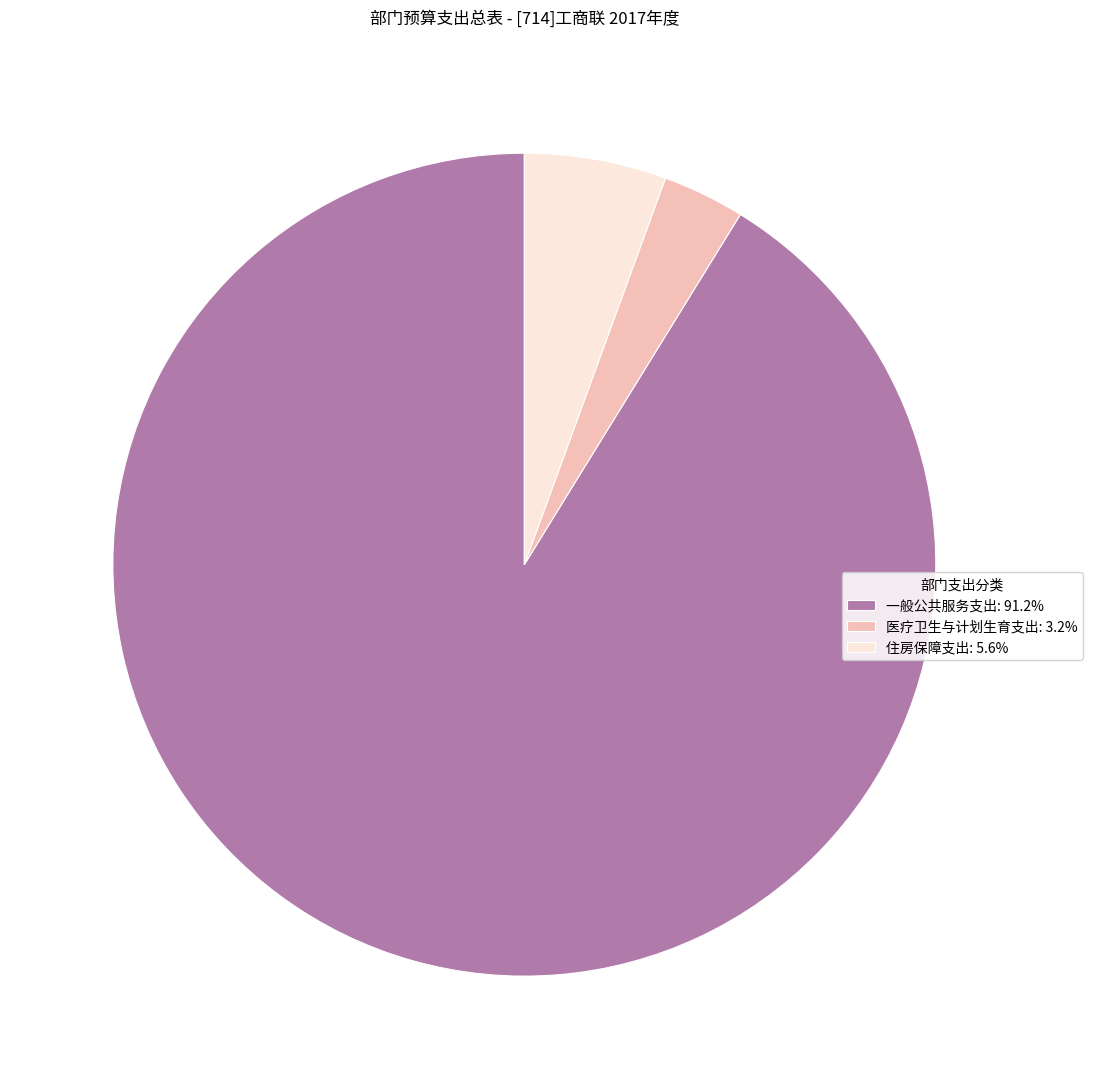

Which slice is the smallest?

医疗卫生与计划生育支出